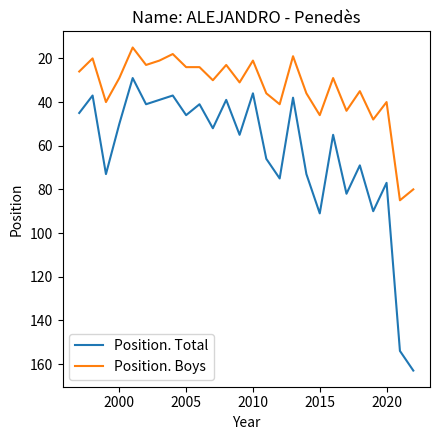

List the series in order of their peak value, highest first.

Position. Total, Position. Boys